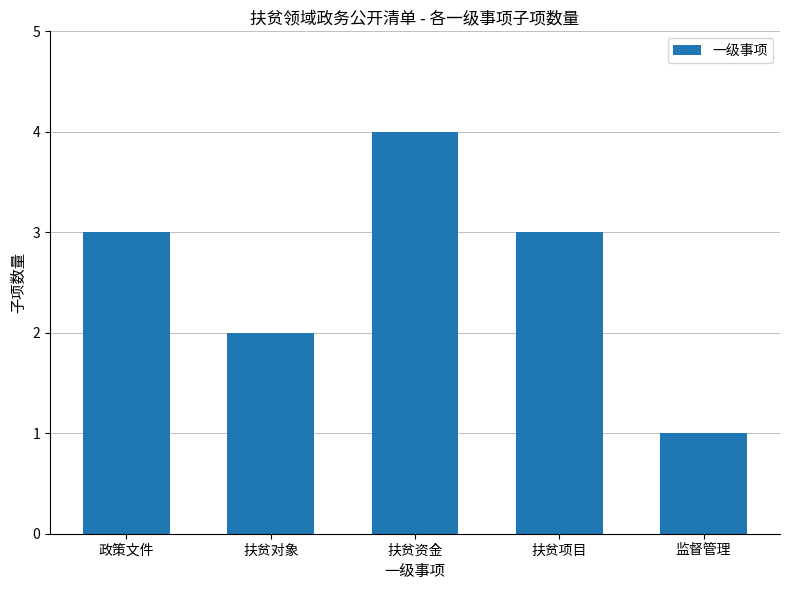

Reading left to right, list all the values displayed in this chart.

政策文件=3	扶贫对象=2	扶贫资金=4	扶贫项目=3	监督管理=1